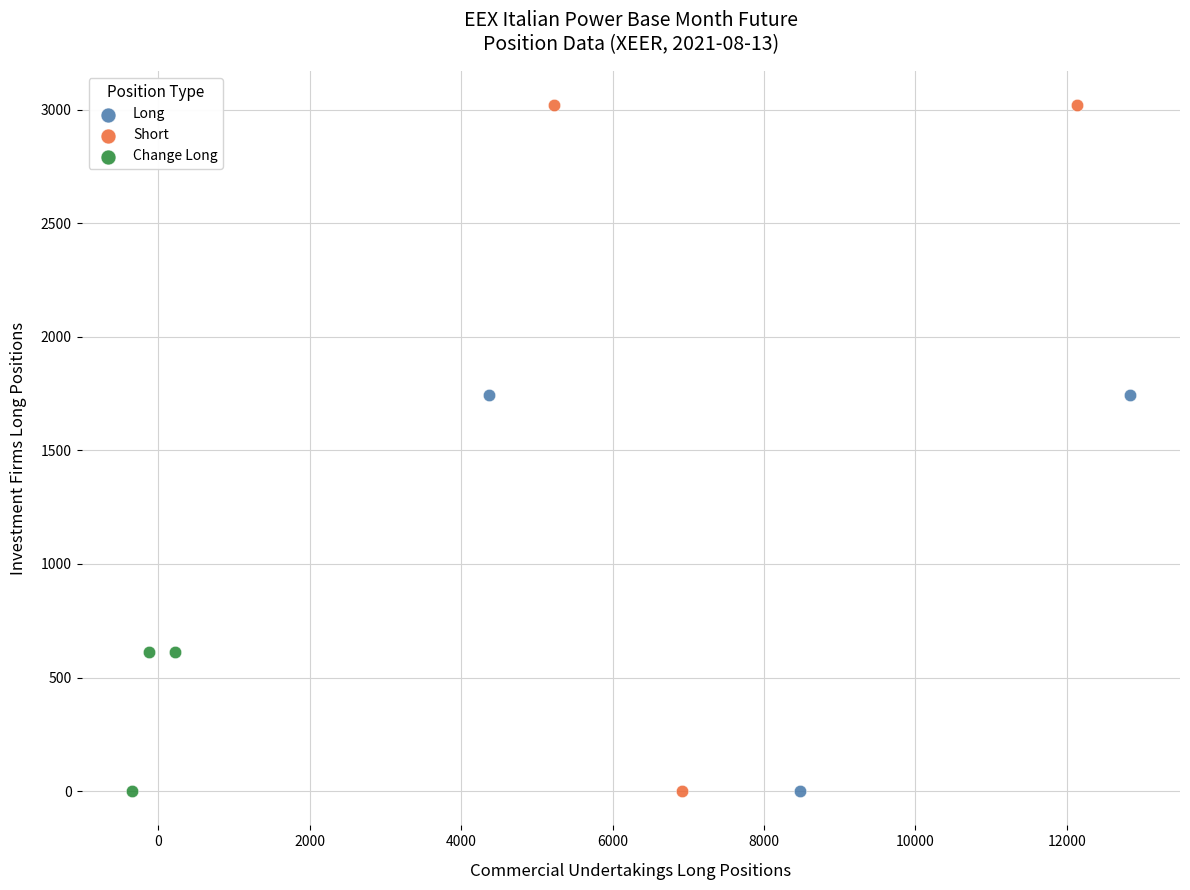

Which series has the widest spread of Y values?

Short